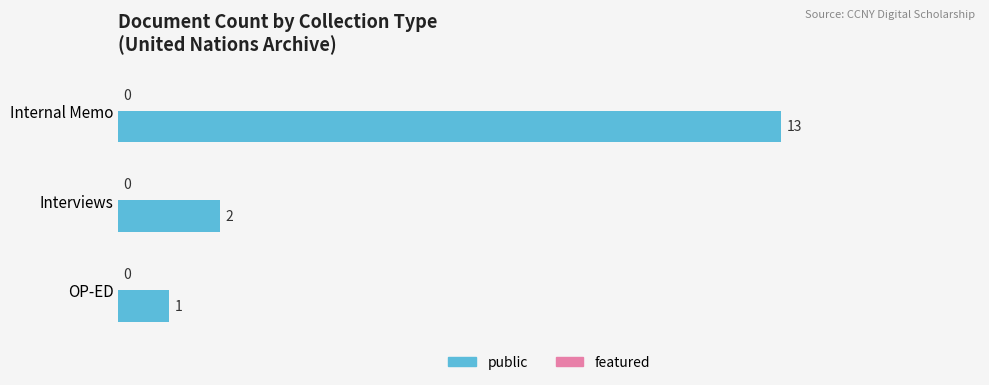

Reading top to bottom, what are all the values shown in this chart?

13	2	1